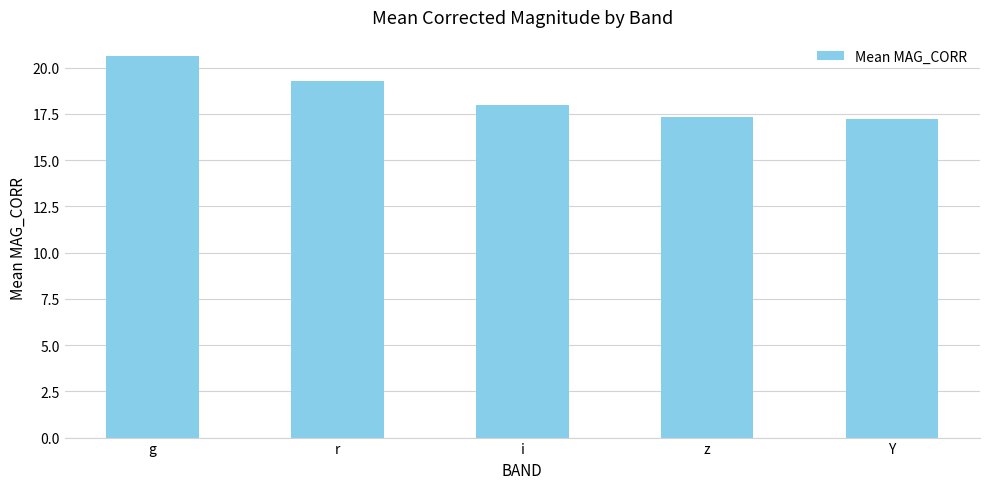

At which label is the value closest to 18?

i